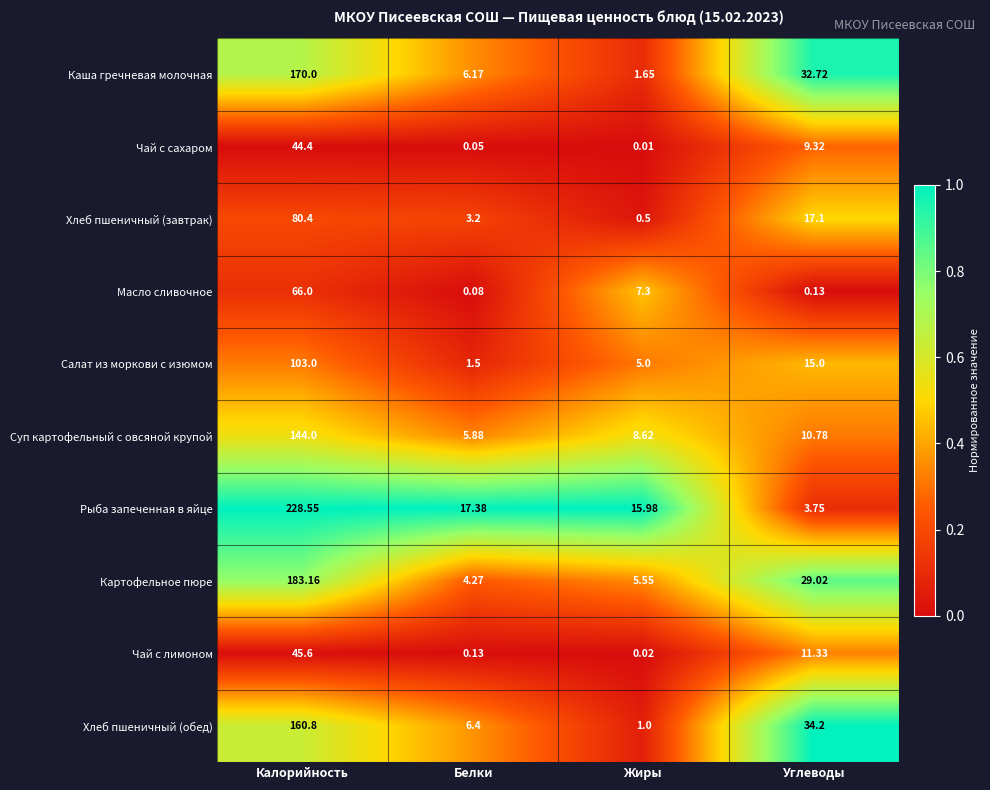

Where does the Салат из моркови с изюмом series first go above 15?

Калорийность